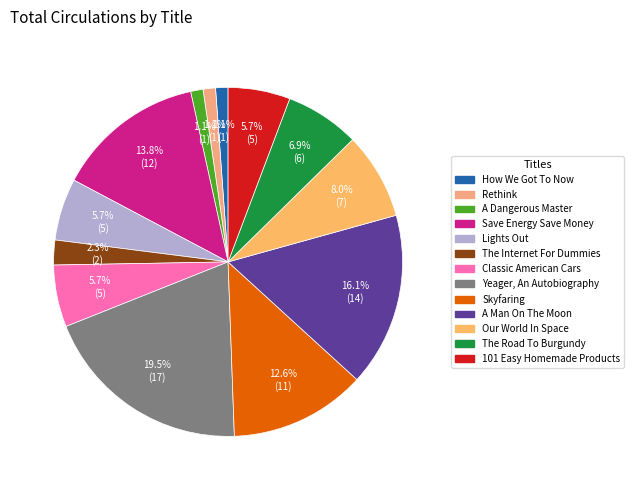

Which slice is the smallest?

How We Got To Now